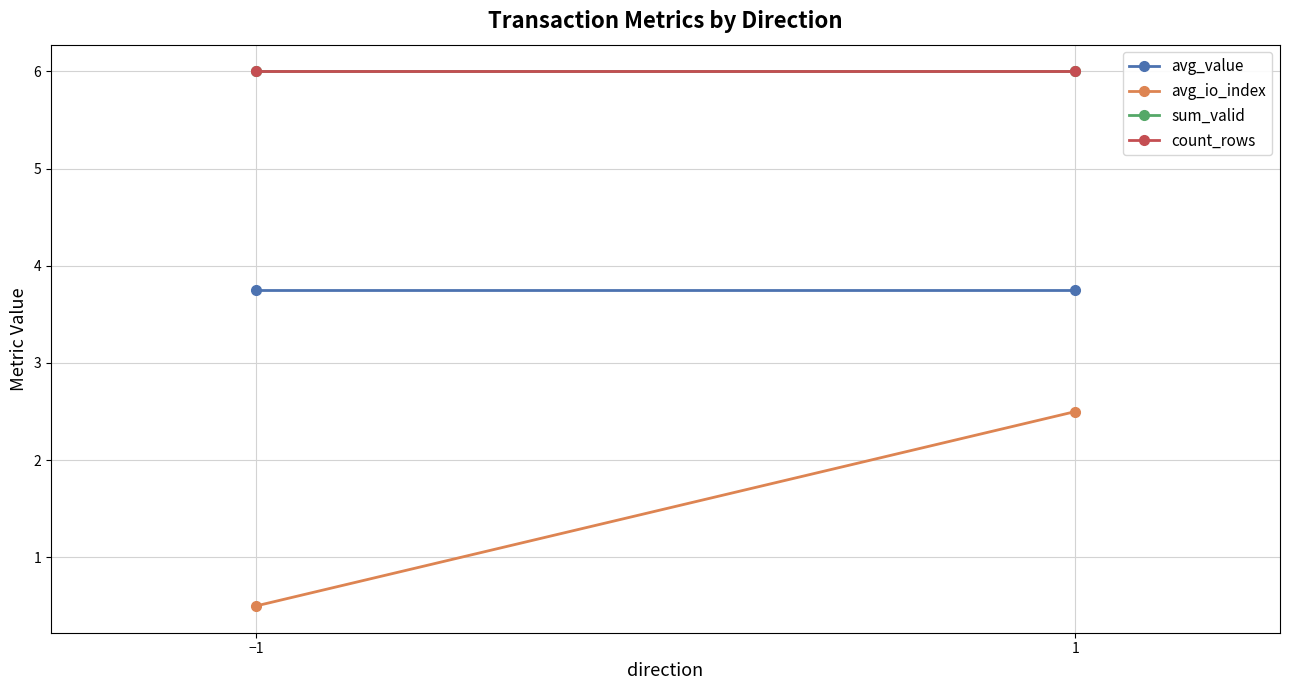

The value of sum_valid at −1 is 6.0. True or false?

True